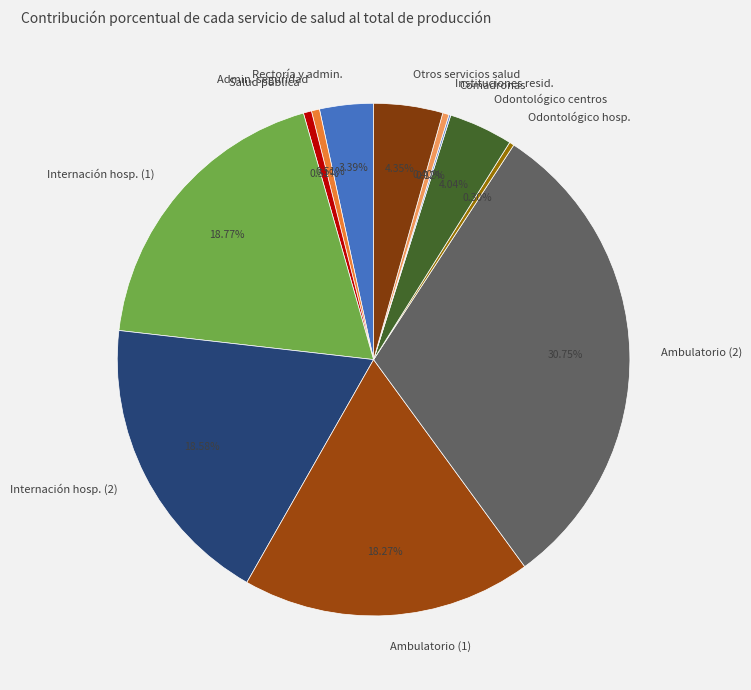

Which category has the biggest portion of the pie?

Ambulatorio (2)